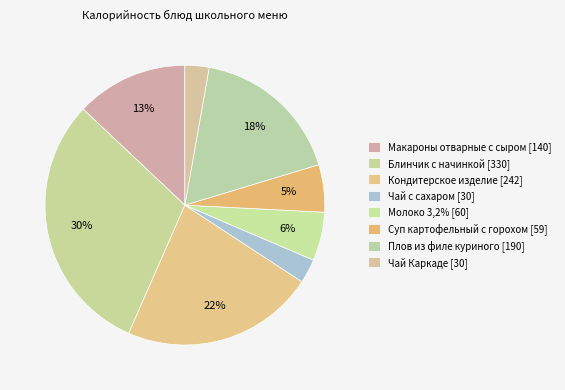

To the nearest percent, what percentage of the pie is Блинчик с начинкой?

30%